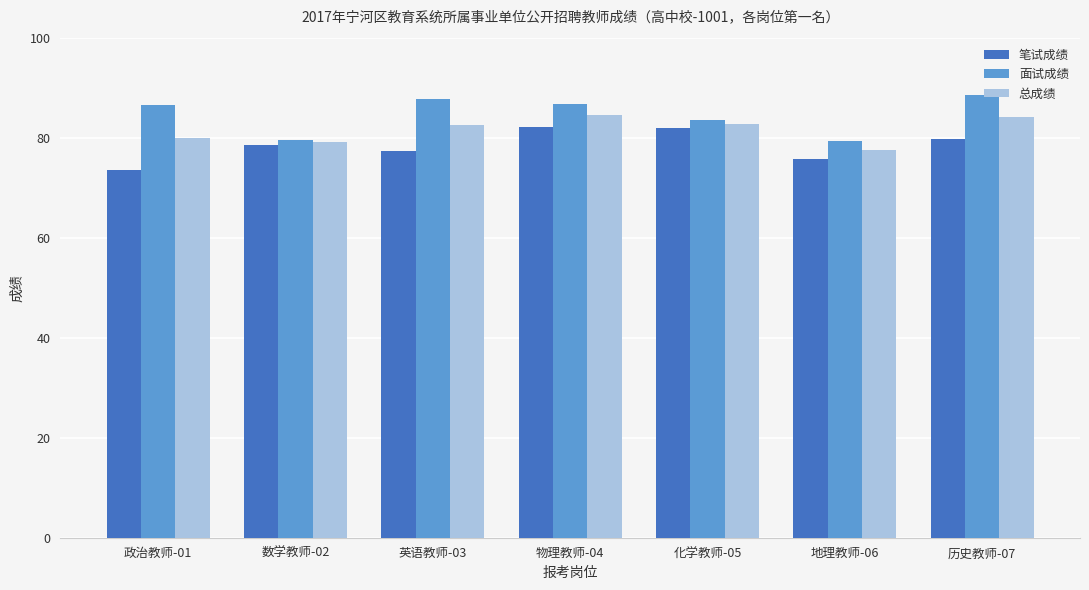

Which series has the largest total across all categories?

面试成绩